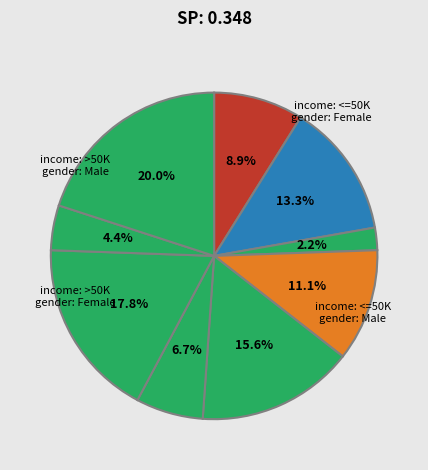

Count the number of slices in the pie.

9